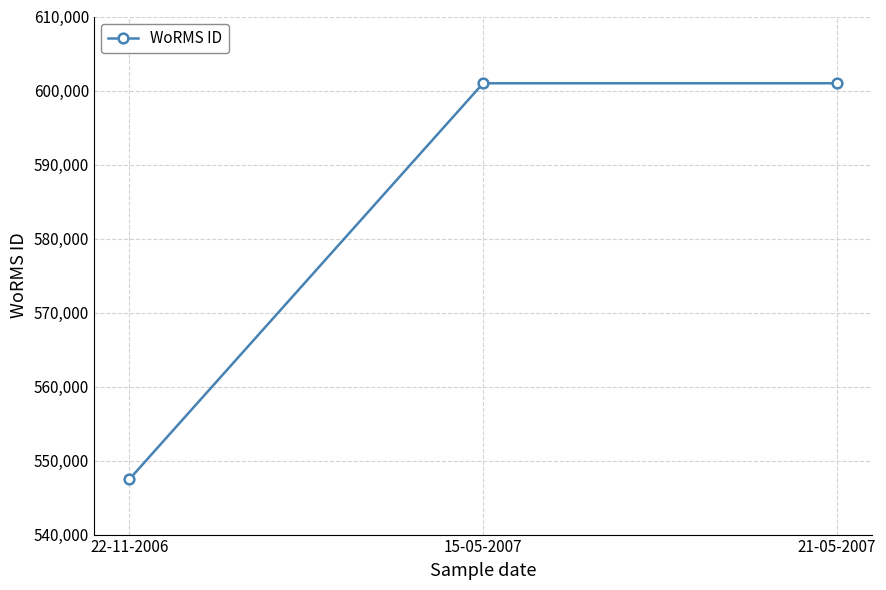

Reading left to right, list all the values displayed in this chart.

547449	600979	600979